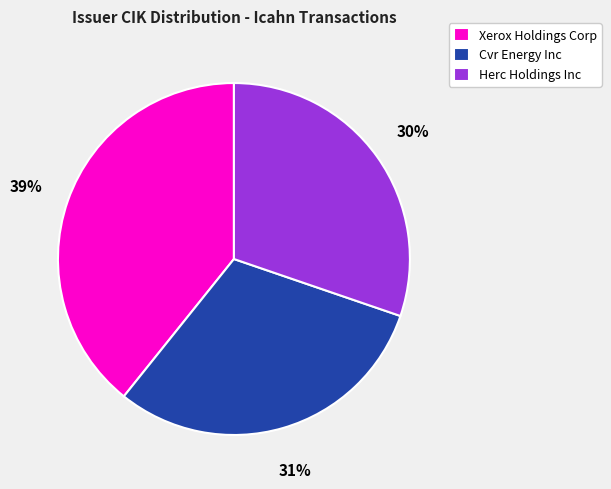

Is it true that Xerox Holdings Corp is 39% of the pie?

True